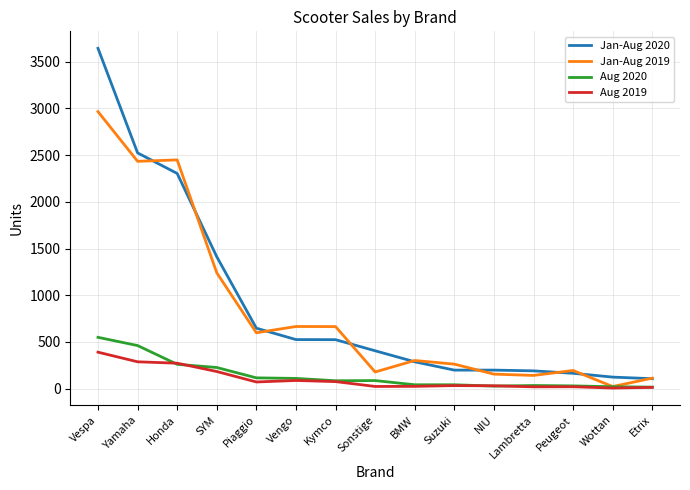

Rank the series by their maximum value, from lowest to highest.

Aug 2019, Aug 2020, Jan-Aug 2019, Jan-Aug 2020